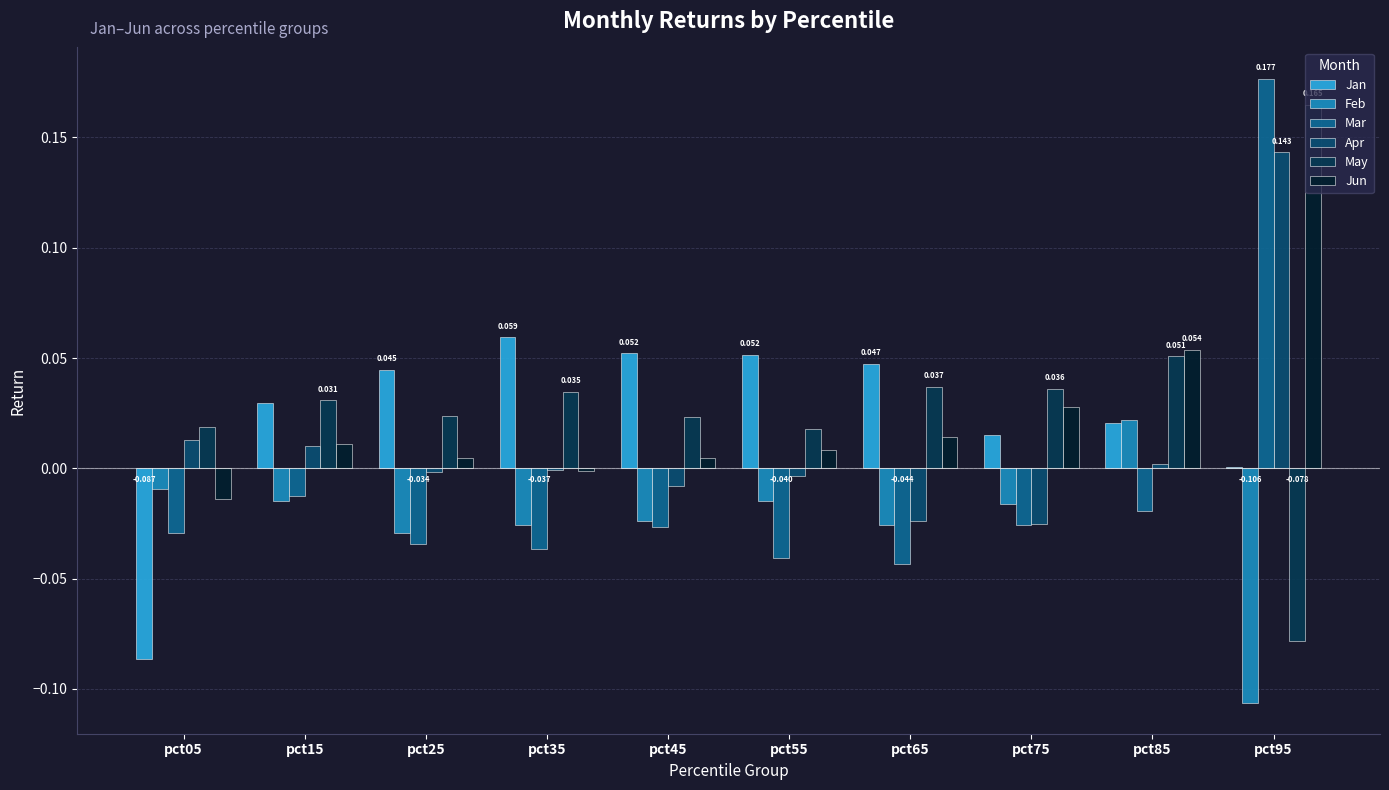

The value of Apr at pct35 is -0.0. True or false?

True